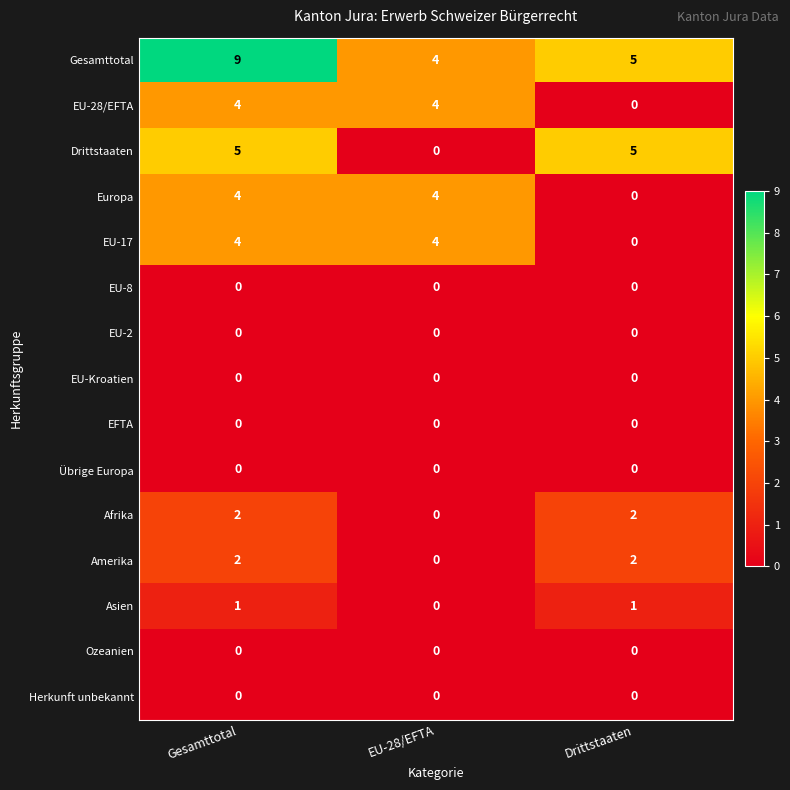

Is it true that EU-2 equals 0 at EU-28/EFTA?

True